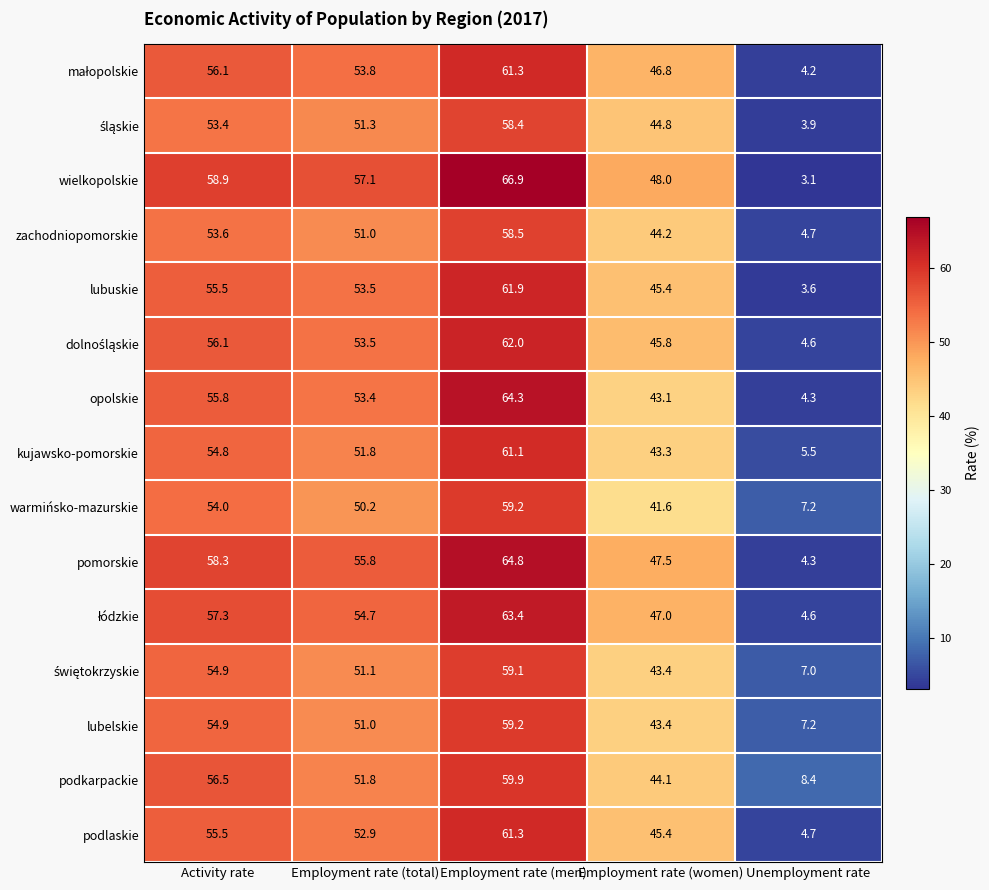

The value of podlaskie at Employment rate (total) is 52.9. True or false?

True